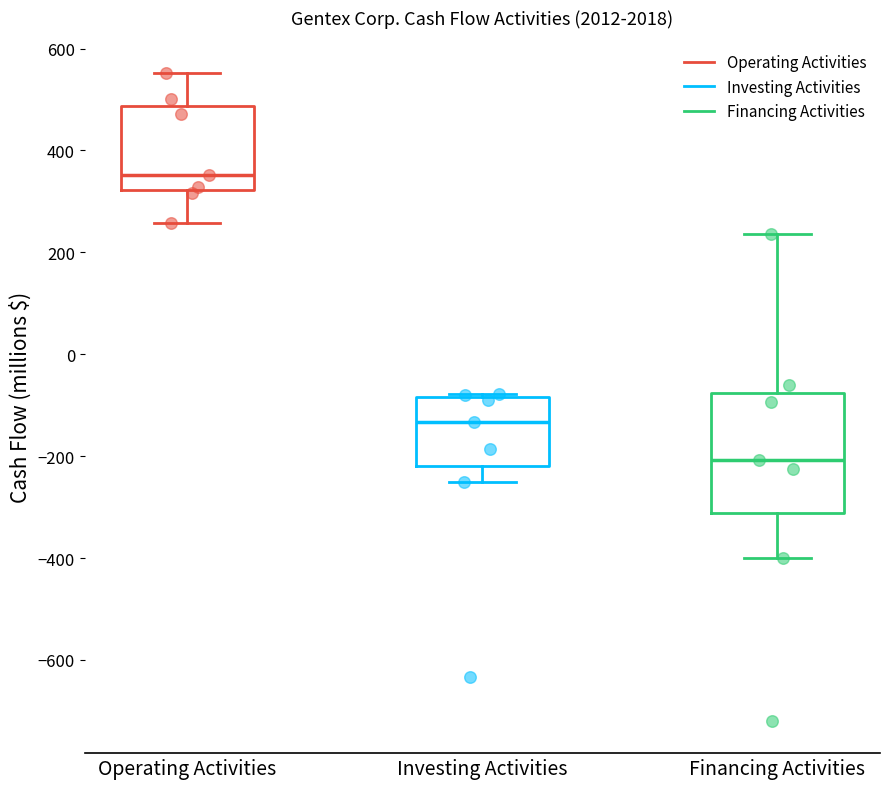

Reading left to right, transcribe this box plot: for each box, give where its median line is, the range the box spans, and where its two whiskers end, as read against the y-axis. The values are not printed on the chart, so give them approximately, as read against the axis.

Operating Activities: median 360, box 320 to 480, whiskers 260 to 560
Investing Activities: median -140, box -220 to -80, whiskers -260 to -80 (just above the box's upper edge)
Financing Activities: median -200, box -320 to -80, whiskers -400 to 240